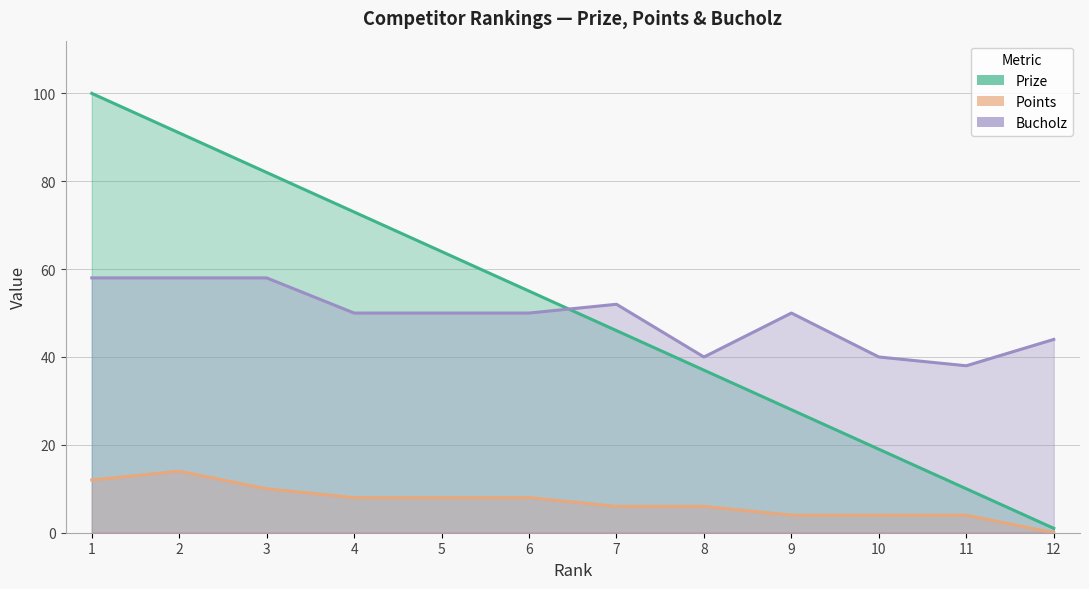

Does the chart display data point markers on the line(s)?

No